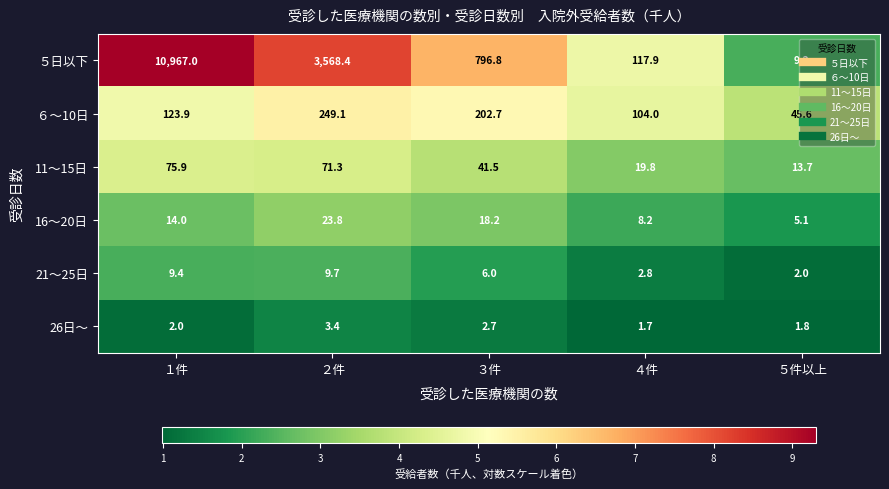

What is the difference between the maximum and second lowest values in the ５日以下 series?

10849.1